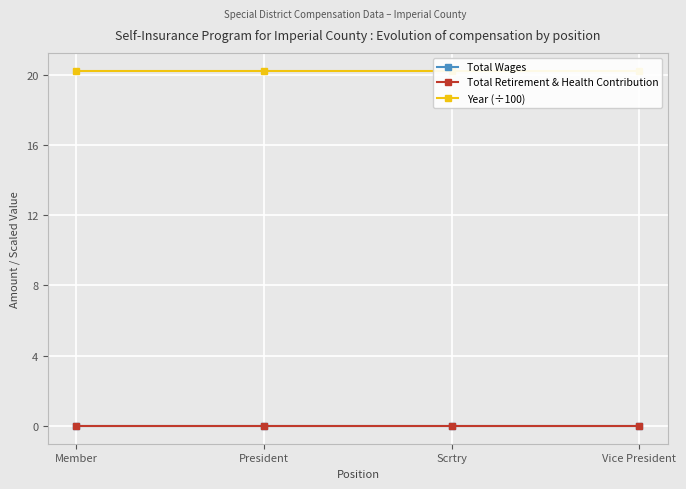

What is the label of the 2nd point from the left?

President